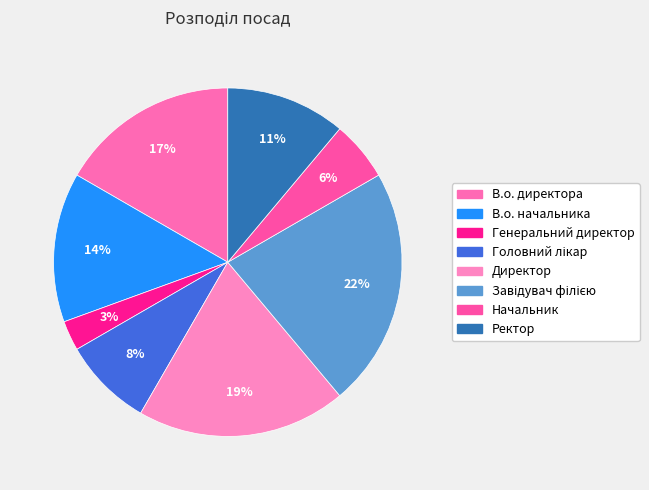

Which has a higher value, Завідувач філією or Начальник?

Завідувач філією